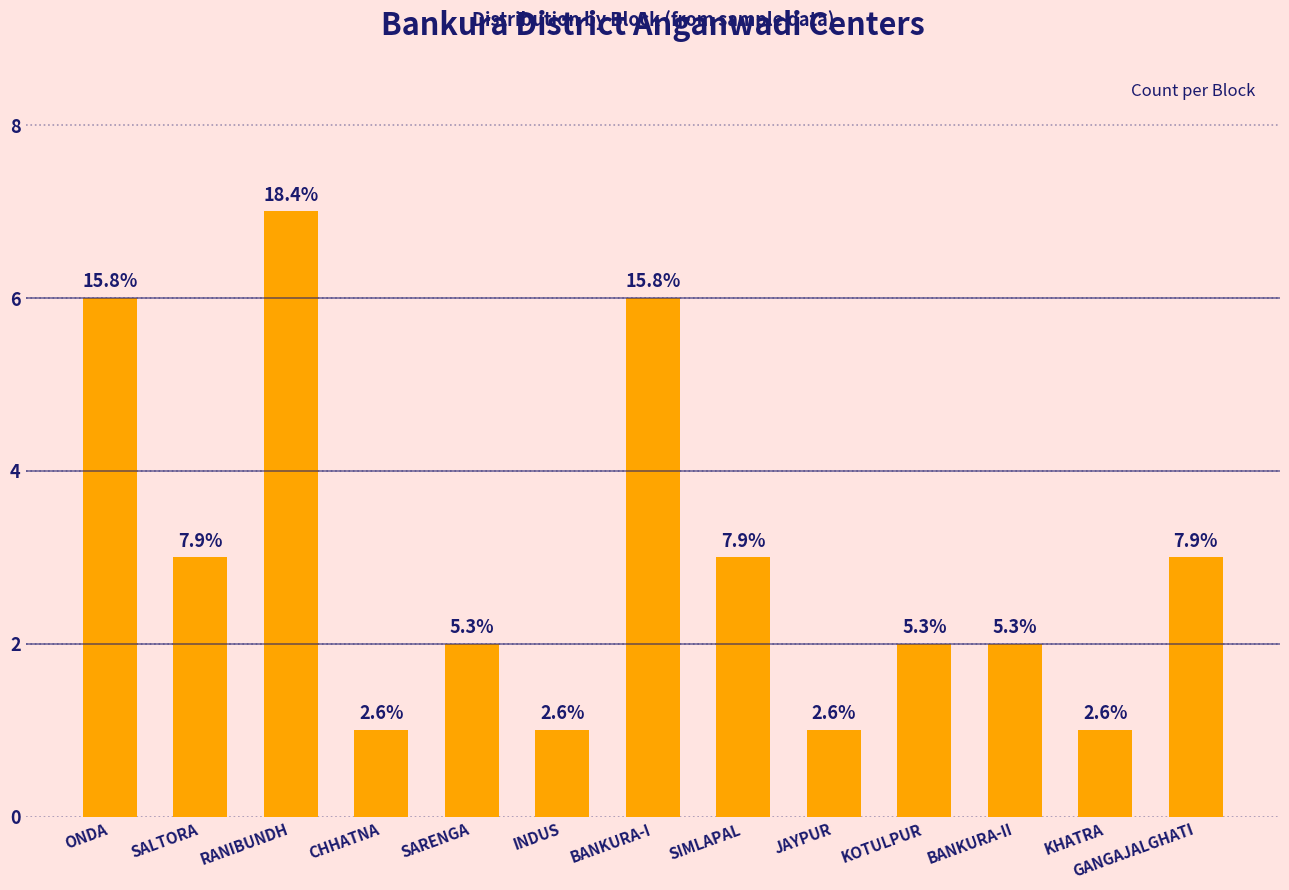

How many bars are there in total?

13